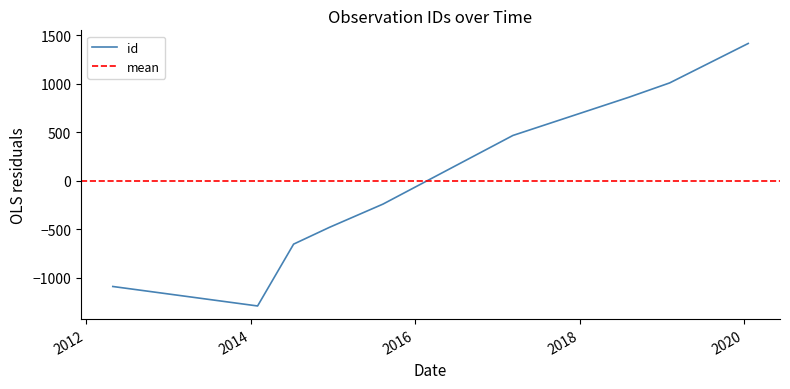

What is the difference between the second highest and second lowest values?

2100